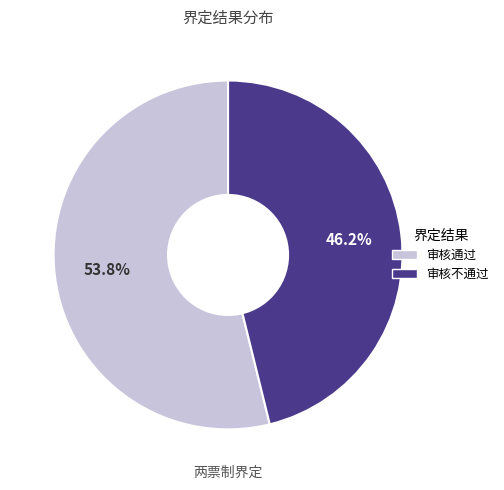

What is the ratio of the value at 审核不通过 to the value at 审核通过?

0.9